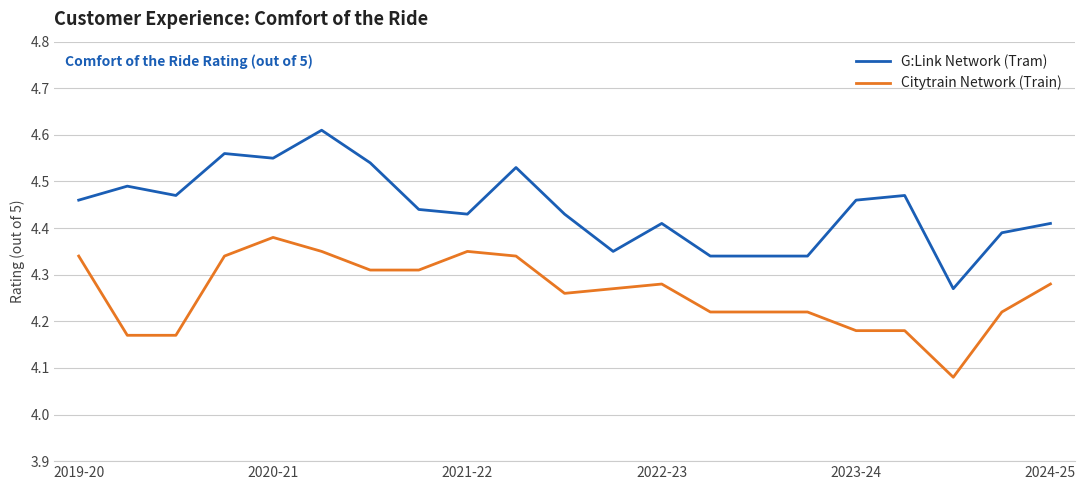

Rank the series by their average value, from highest to lowest.

G:Link Network (Tram), Citytrain Network (Train)